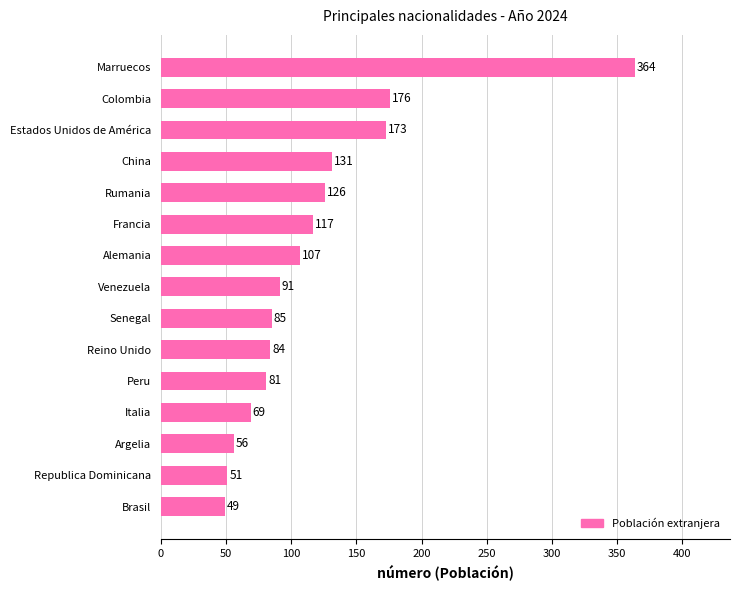

Rank the categories by value from highest to lowest.

Marruecos, Colombia, Estados Unidos de América, China, Rumania, Francia, Alemania, Venezuela, Senegal, Reino Unido, Peru, Italia, Argelia, Republica Dominicana, Brasil